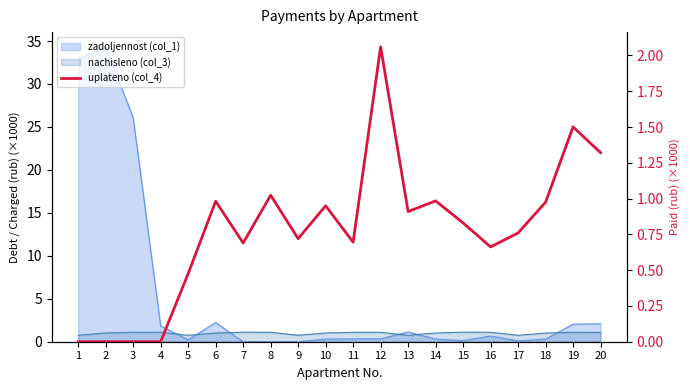

Reading left to right, transcribe all the data shown in this chart.

0.0	0.0	0.0	0.0	0.5	1.0	0.7	1.0	0.7	0.9	0.7	2.1	0.9	1.0	0.8	0.7	0.8	1.0	1.5	1.3